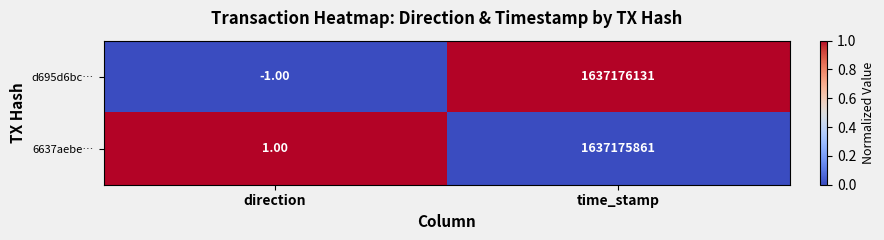

Which series has the widest spread of values?

d695d6bc…